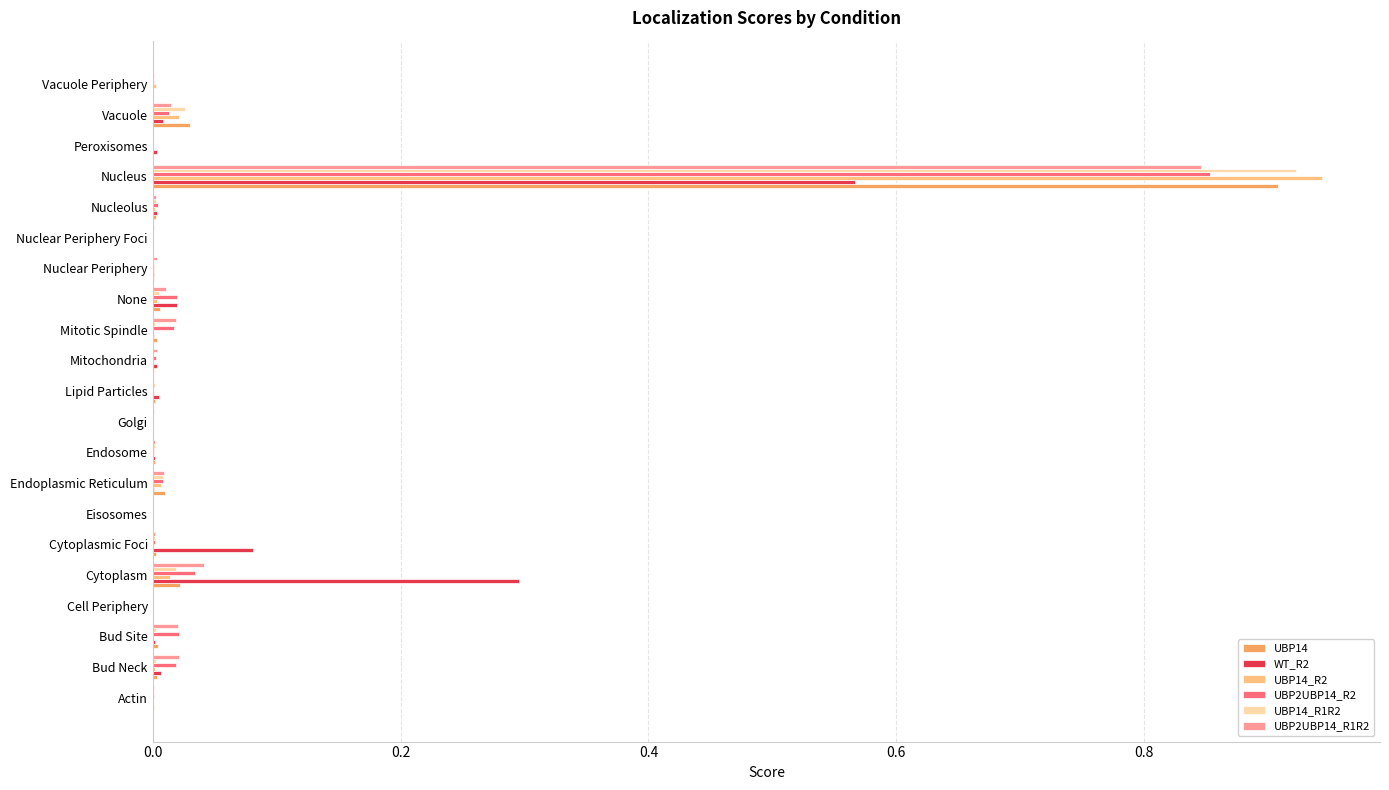

What are all the series names shown in the legend?

UBP14, WT_R2, UBP14_R2, UBP2UBP14_R2, UBP14_R1R2, UBP2UBP14_R1R2